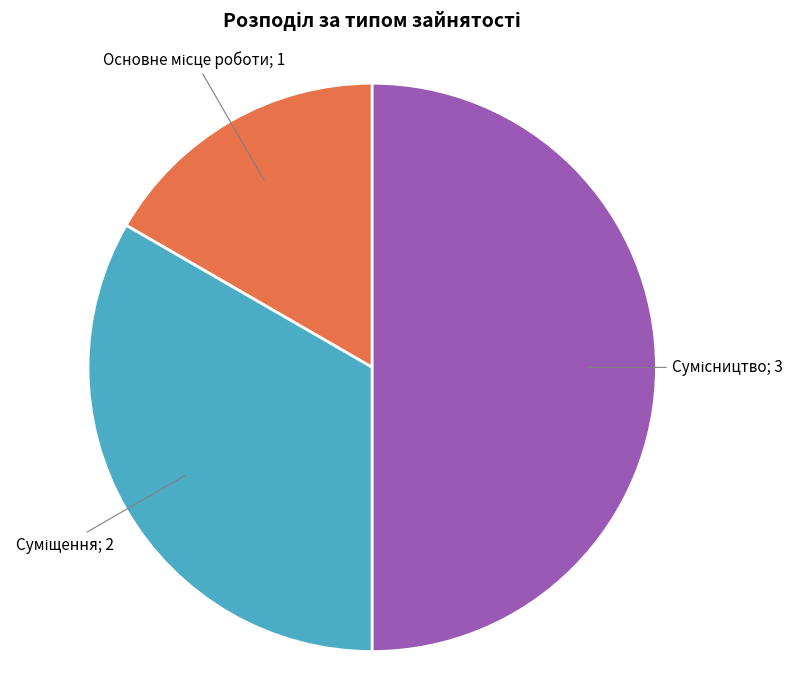

Count the number of slices in the pie.

3